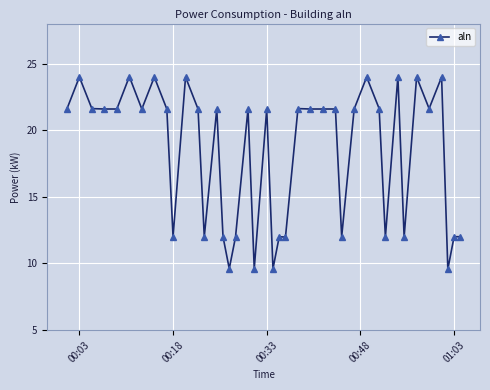

What is the value of the 28th point from the left?

12.0